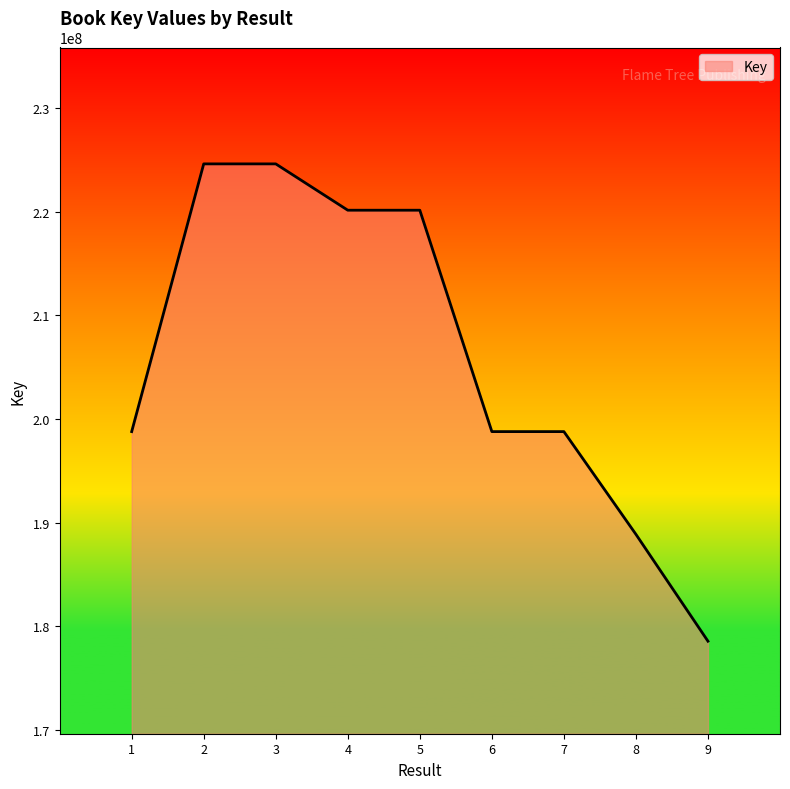

What is the difference between the maximum and second lowest values?

35748507